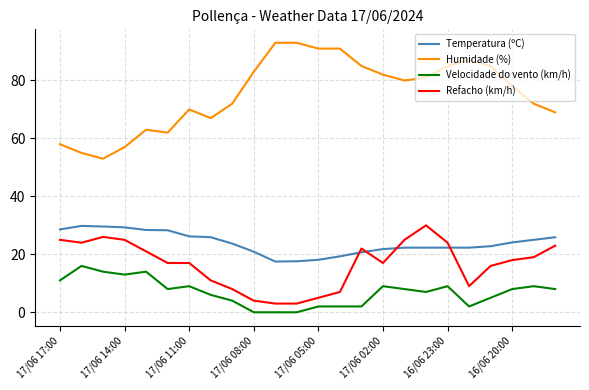

Which series has the largest range (max minus min)?

Humidade (%)